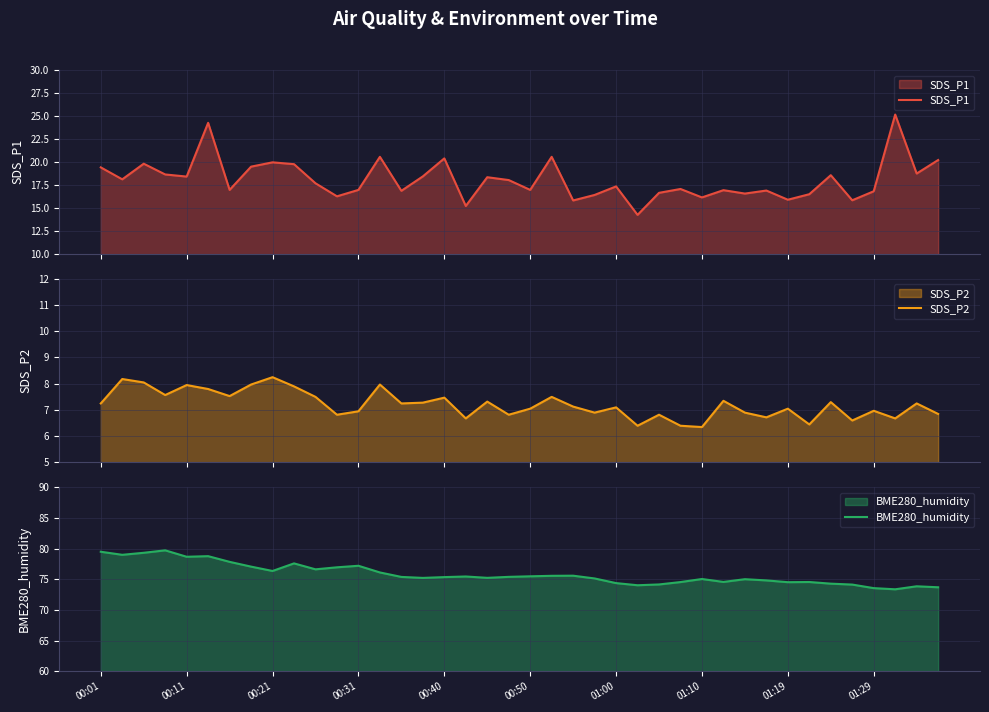

What is the lowest value of the SDS_P1 series?

14.2